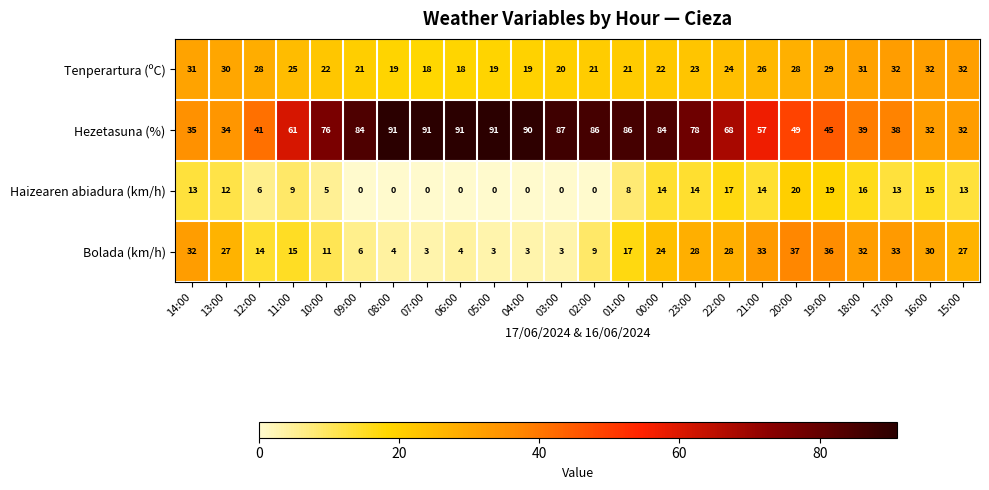

What is the difference between the highest and lowest values at 22:00?

51